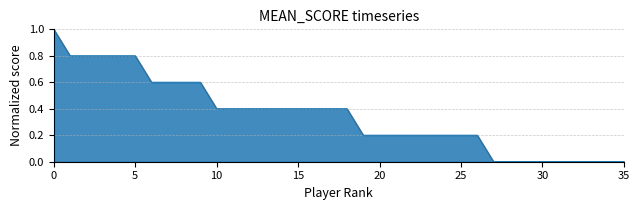

What is the greatest value displayed?

1.0